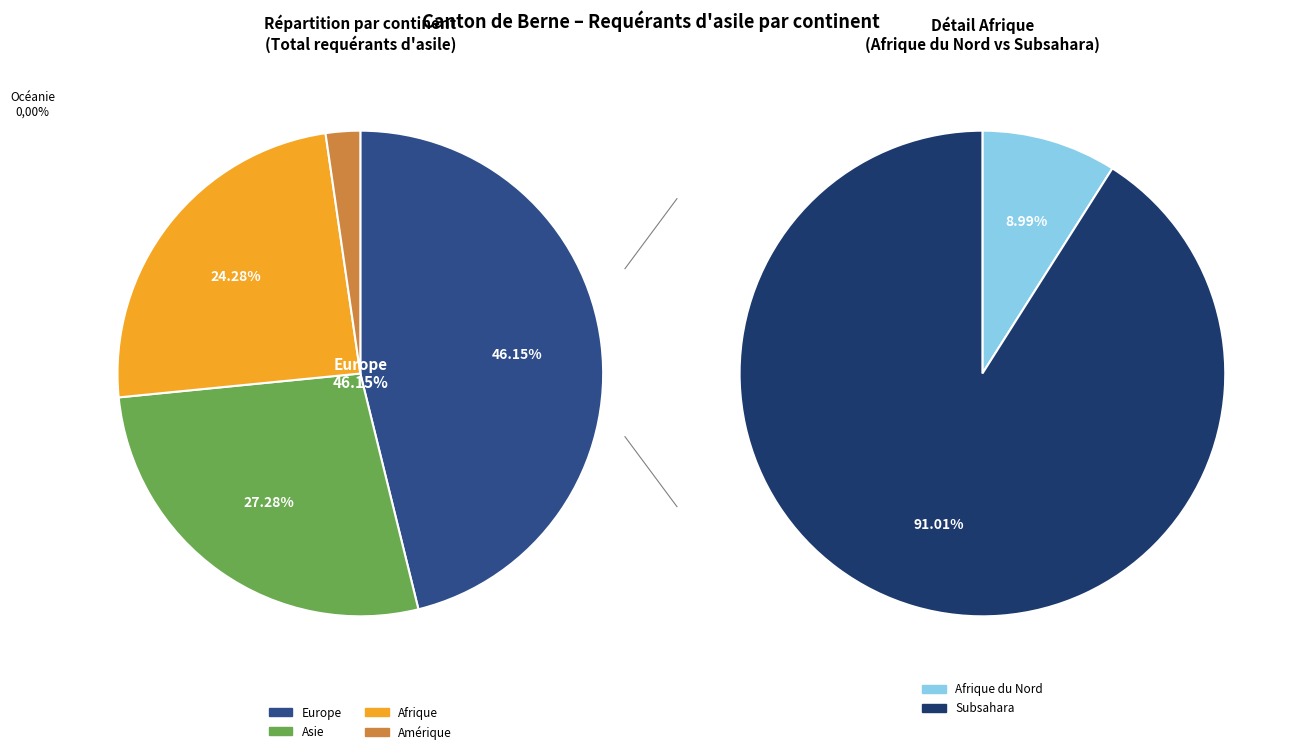

Which category has the biggest portion of the pie?

Europe